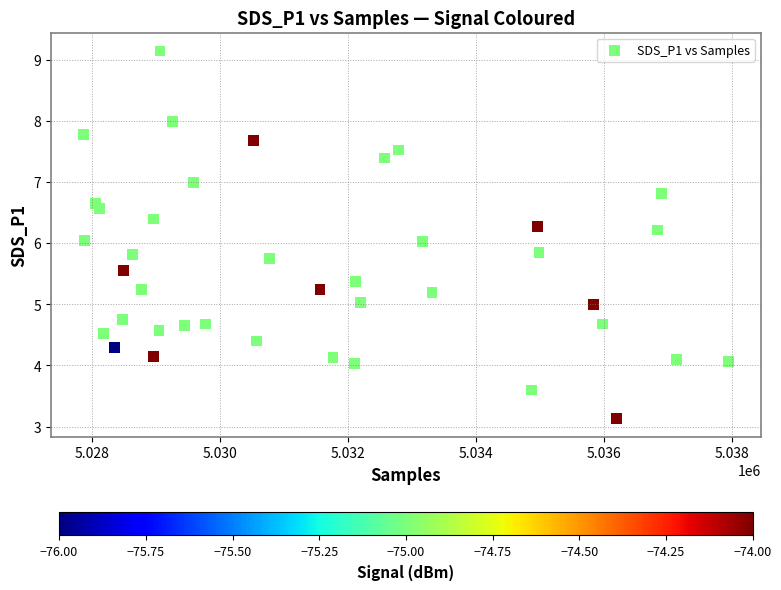

What is the range of X values (max minus min)?

10073.0